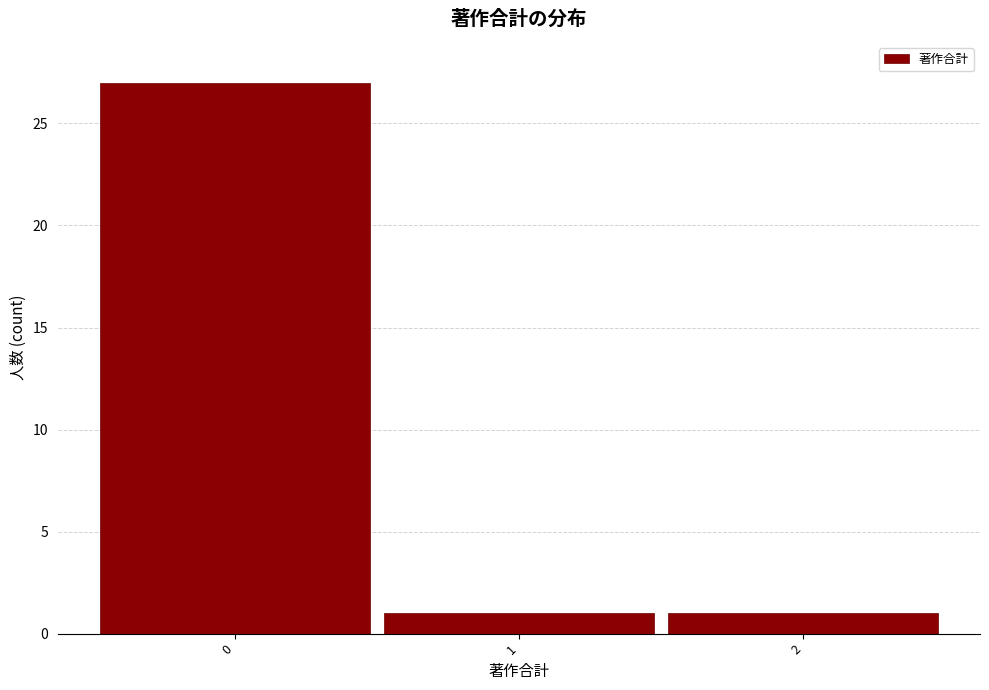

How tall is the bar that spans 1.5 to 2.5 on the x-axis? The values are not printed on the chart, so give them approximately, as read against the axis.

1